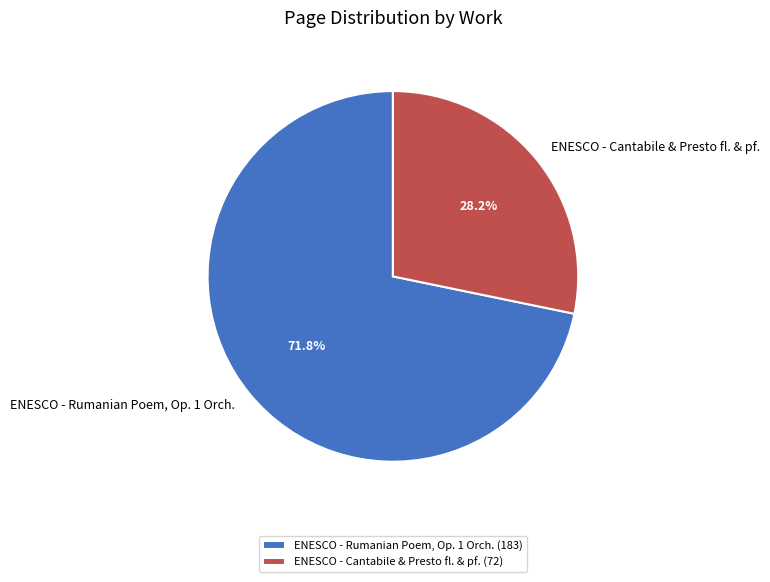

To the nearest percent, what is the combined percentage of ENESCO - Rumanian Poem, Op. 1 Orch. and ENESCO - Cantabile & Presto fl. & pf.?

100%